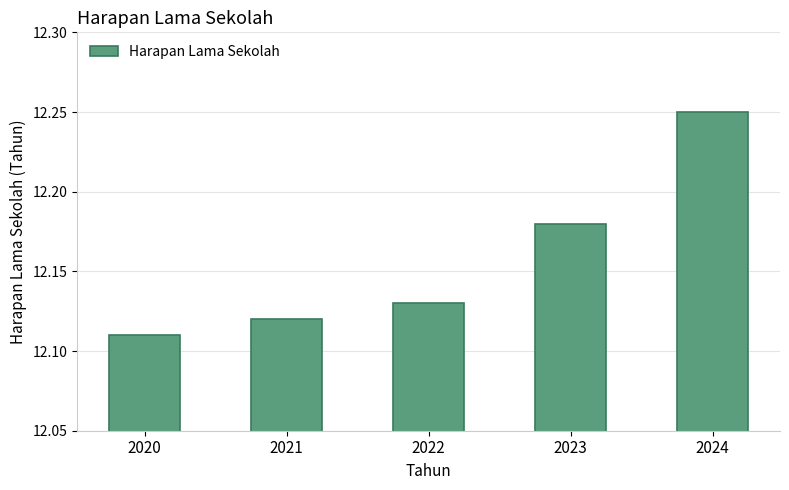

How many bars are there in total?

5